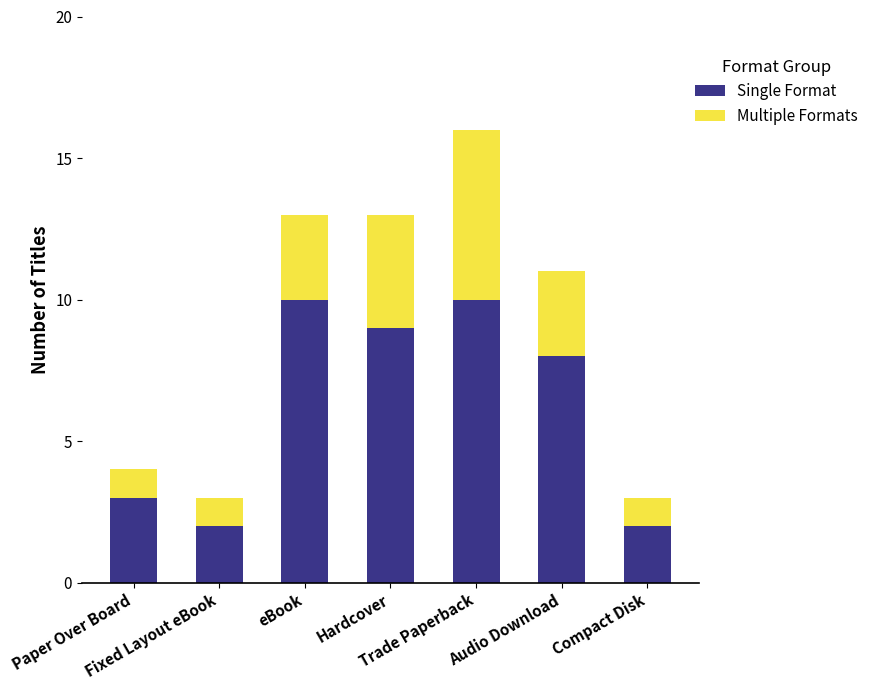

What is the average value of the Single Format series?

6